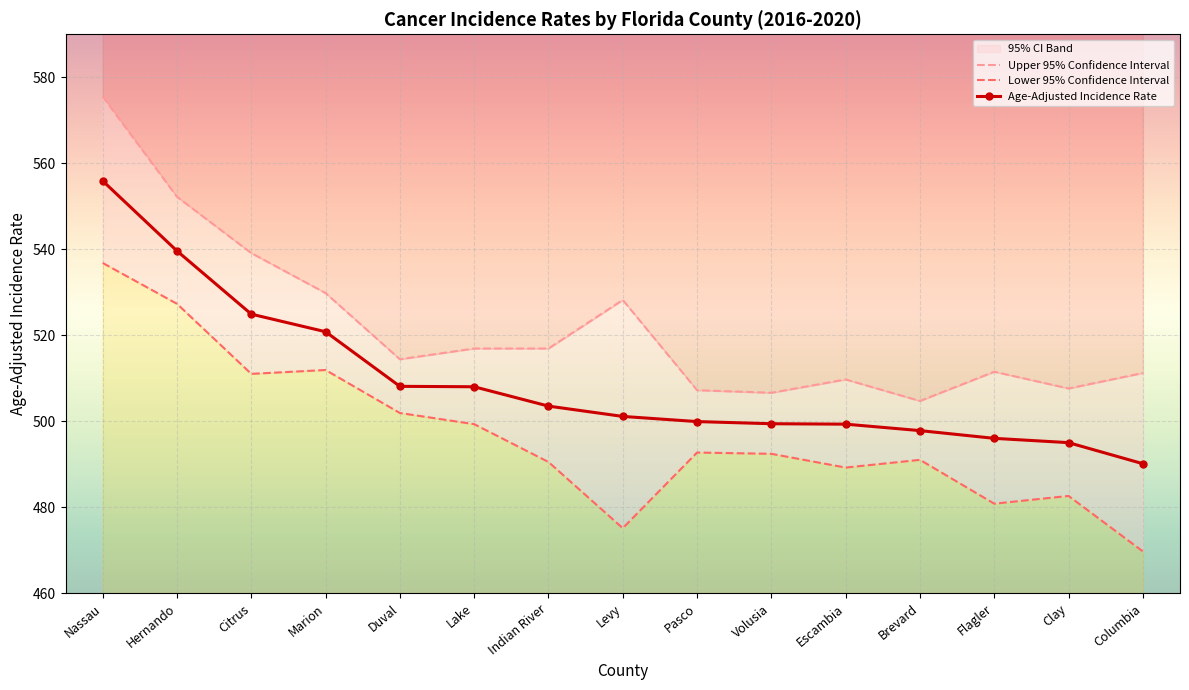

What is the average value of the Upper 95% Confidence Interval series?

522.1